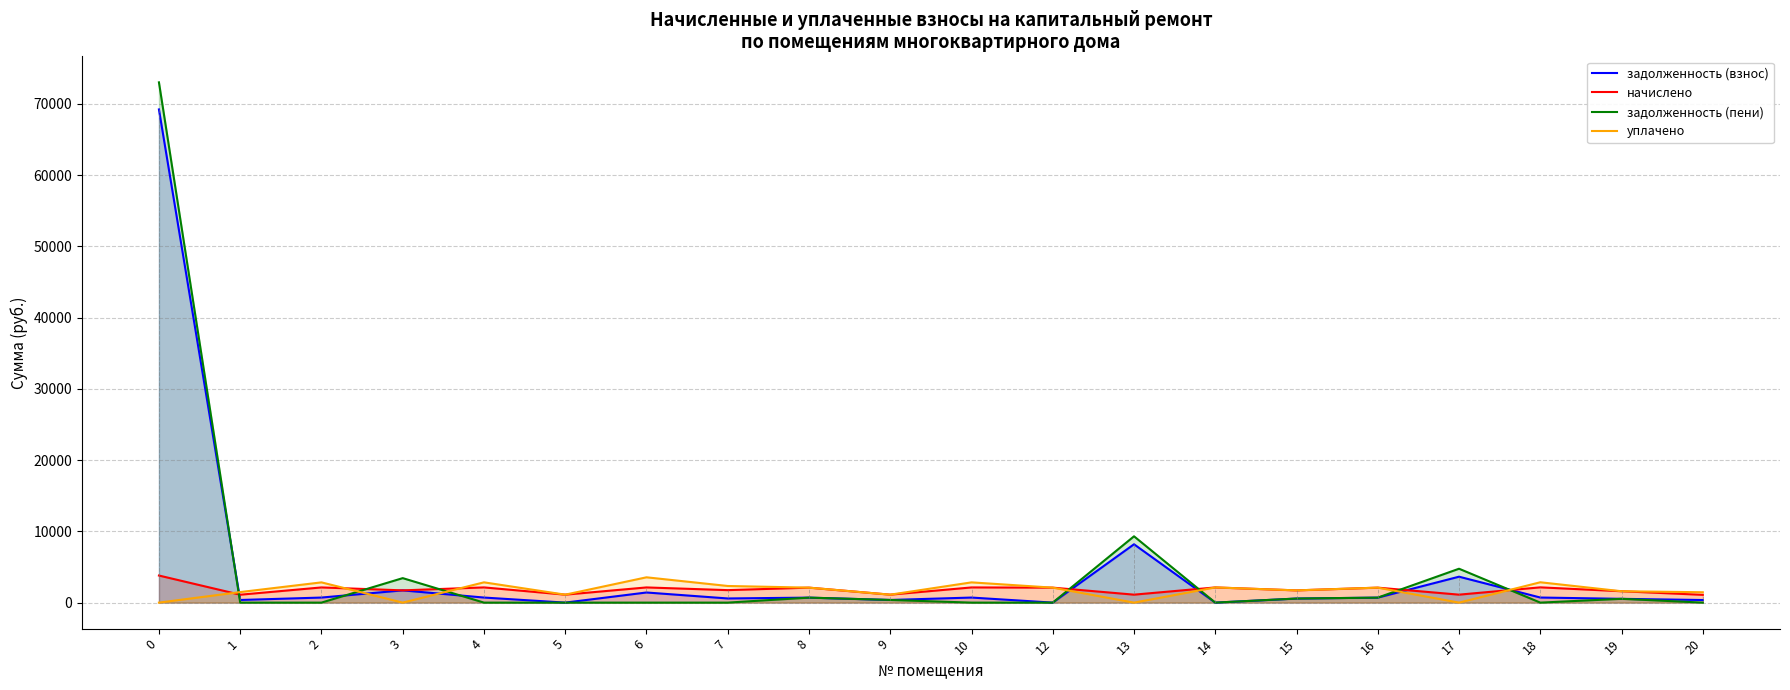

Does the chart display data point markers on the line(s)?

No